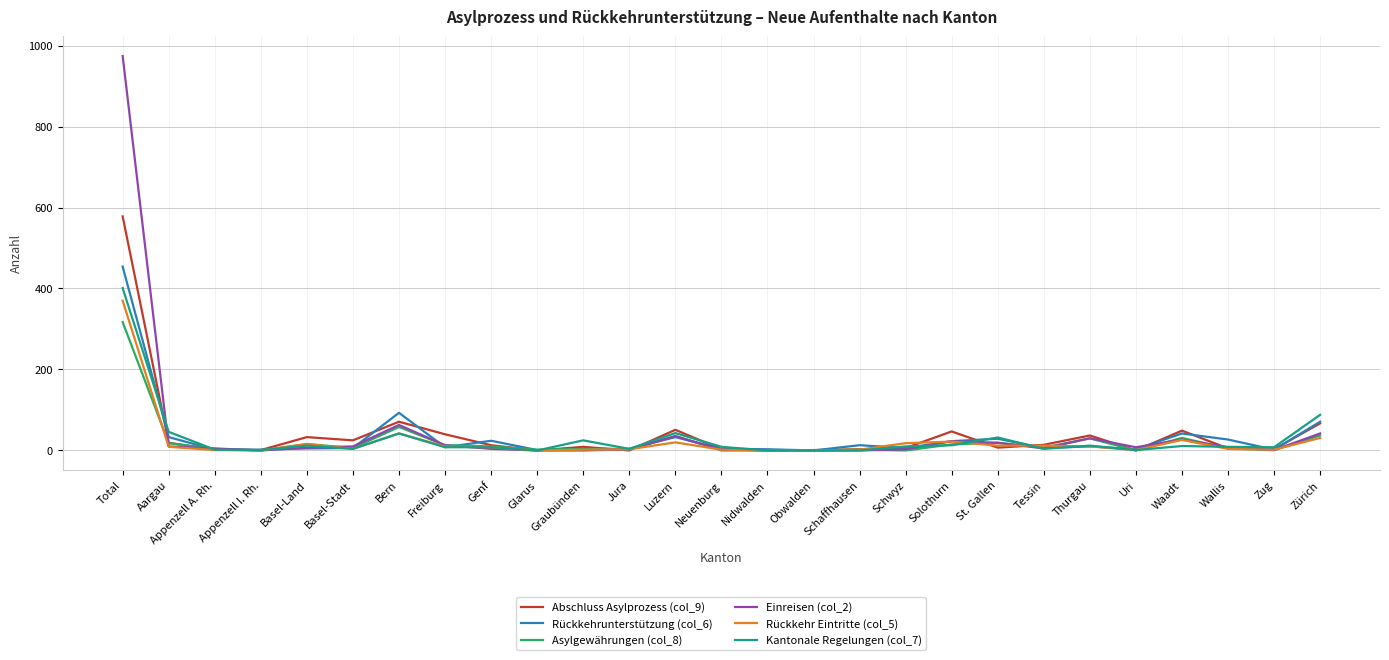

Which series ends up on top after the final intersection of Einreisen (col_2) and Rückkehr Eintritte (col_5)?

Einreisen (col_2)